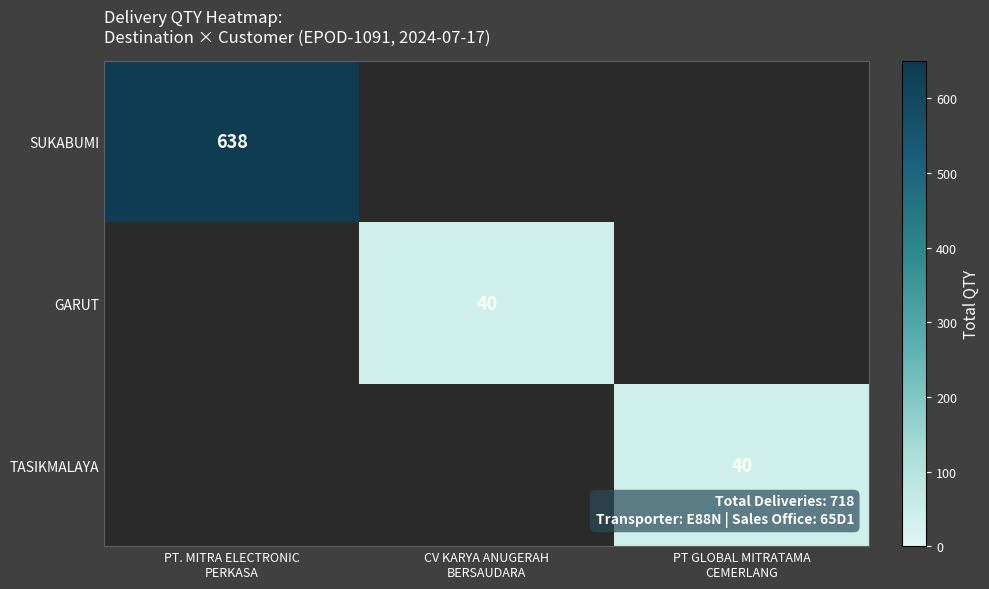

Which series has the widest spread of values?

SUKABUMI